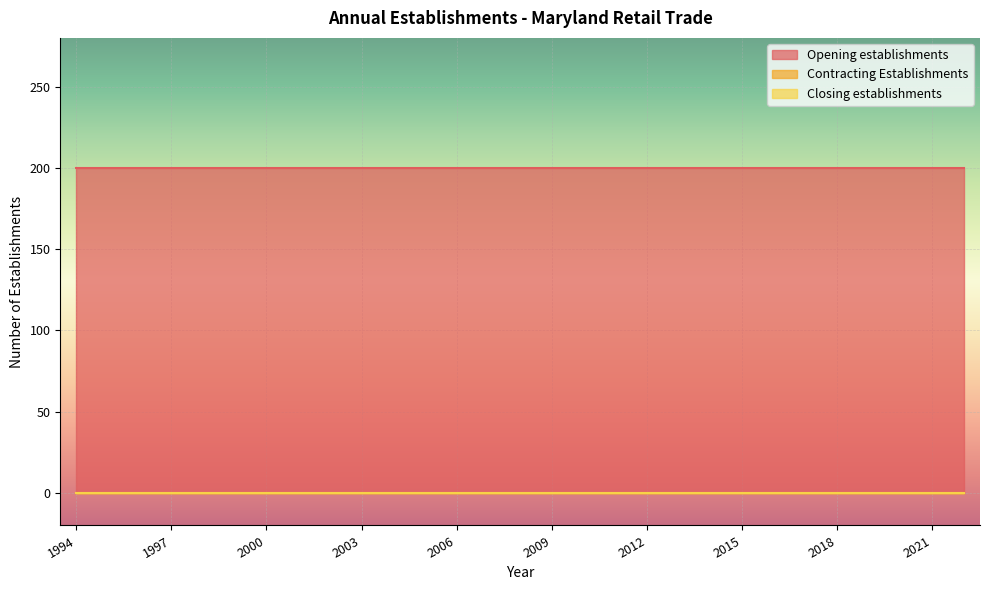

Rank the series by their maximum value, from lowest to highest.

Contracting Establishments, Closing establishments, Opening establishments